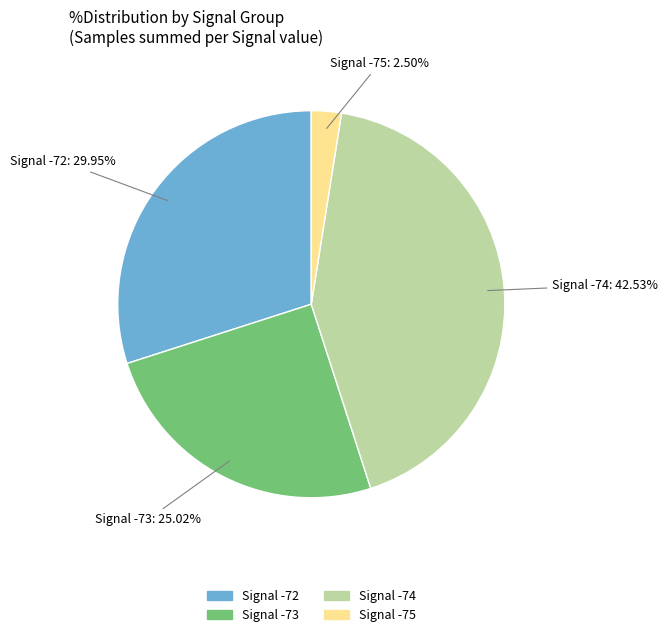

Does any single category account for the majority?

No